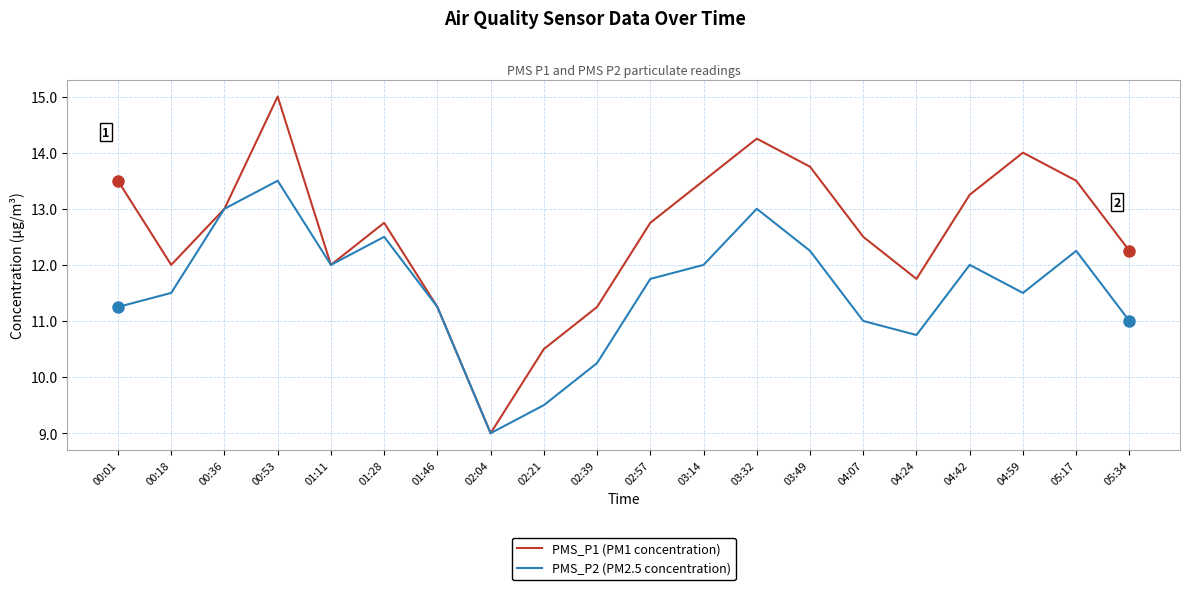

What is the difference between the maximum and second lowest values in the PMS_P2 (PM2.5 concentration) series?

4.0